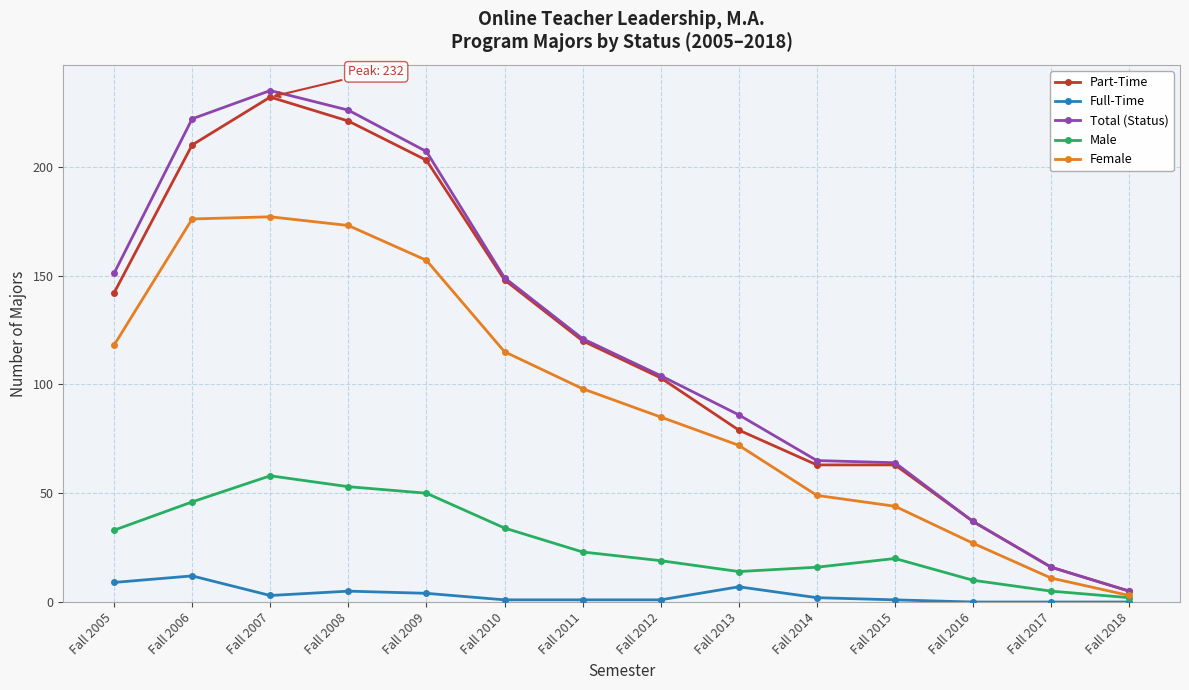

Where does the Part-Time series first go above 120?

Fall 2005